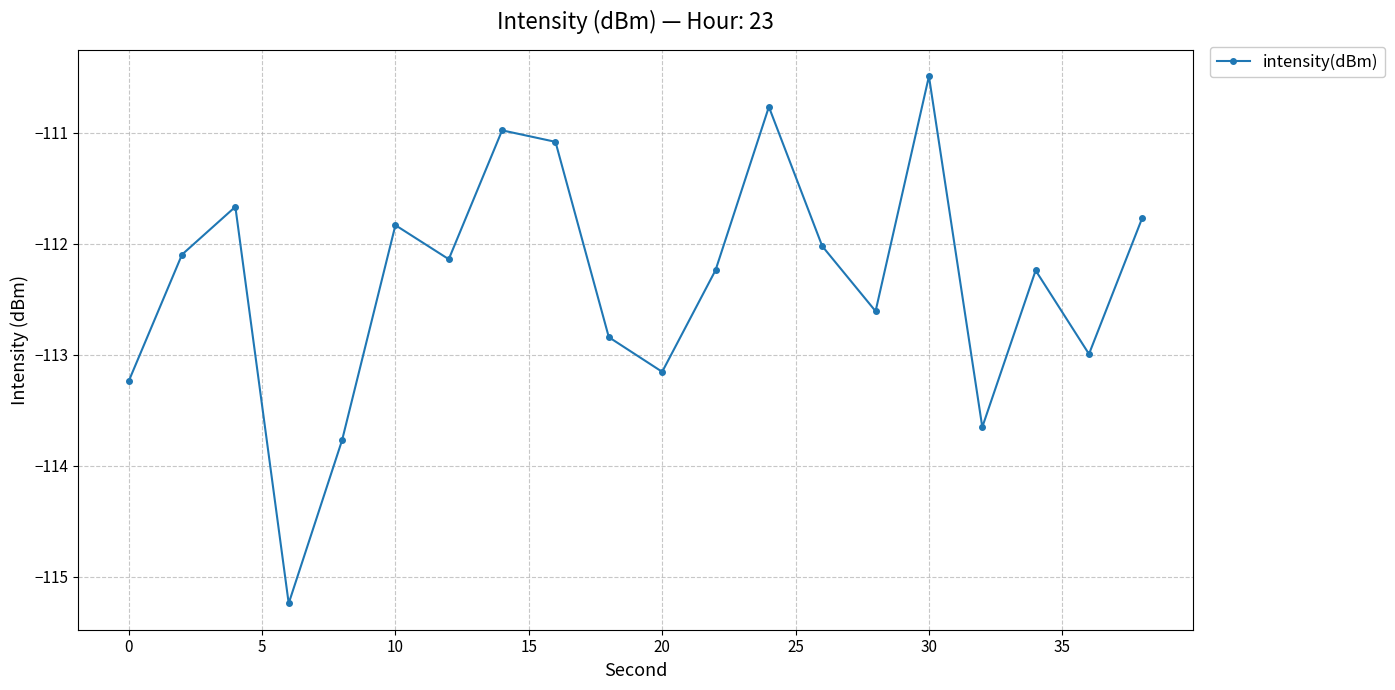

True or false: the data has more than 1 interior local peaks.

True